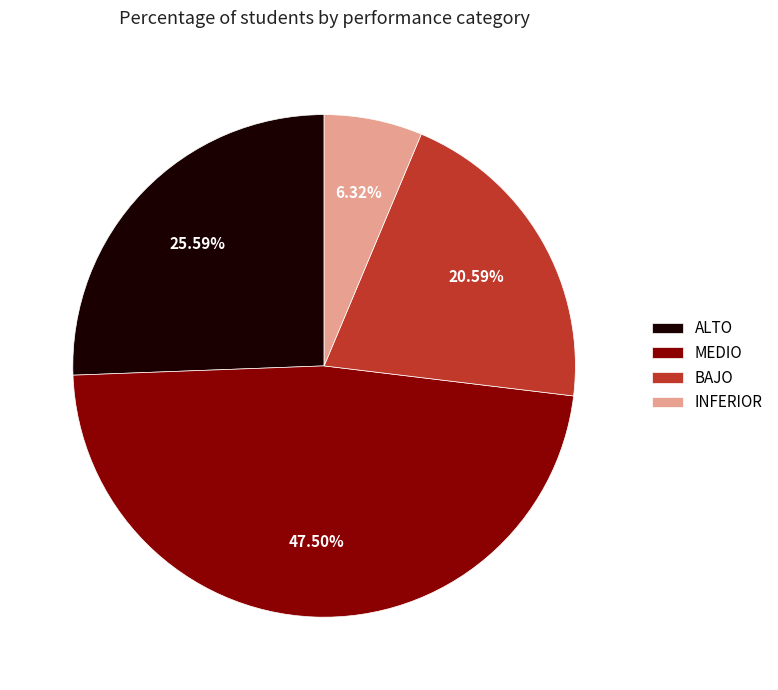

To the nearest percent, what is the difference between the largest and smallest slice percentages?

41%